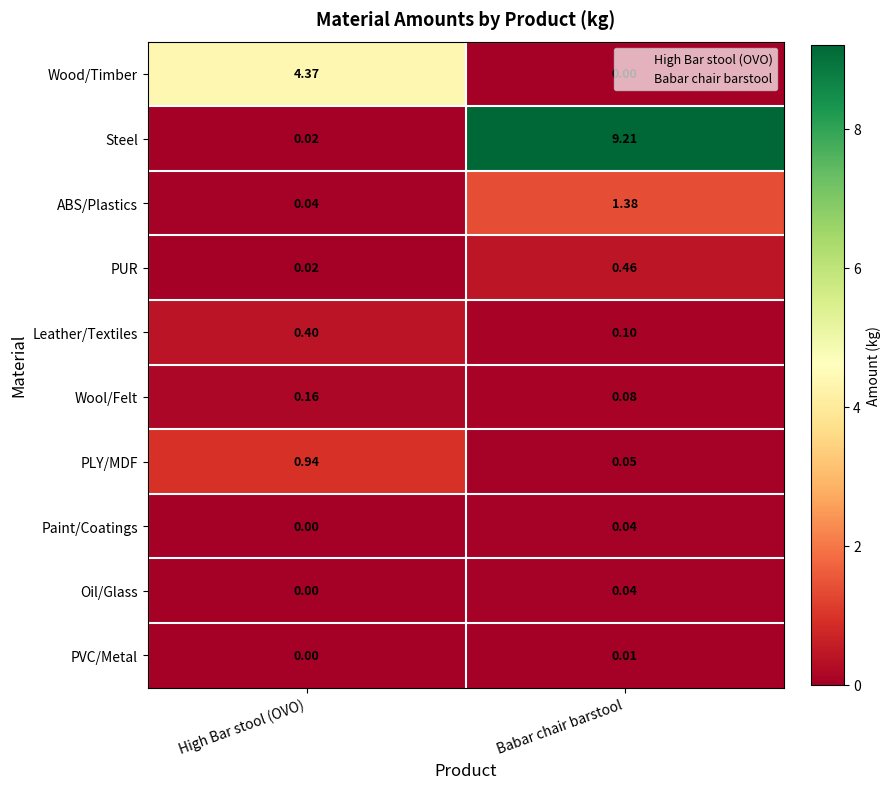

Which series has the widest spread of values?

Steel